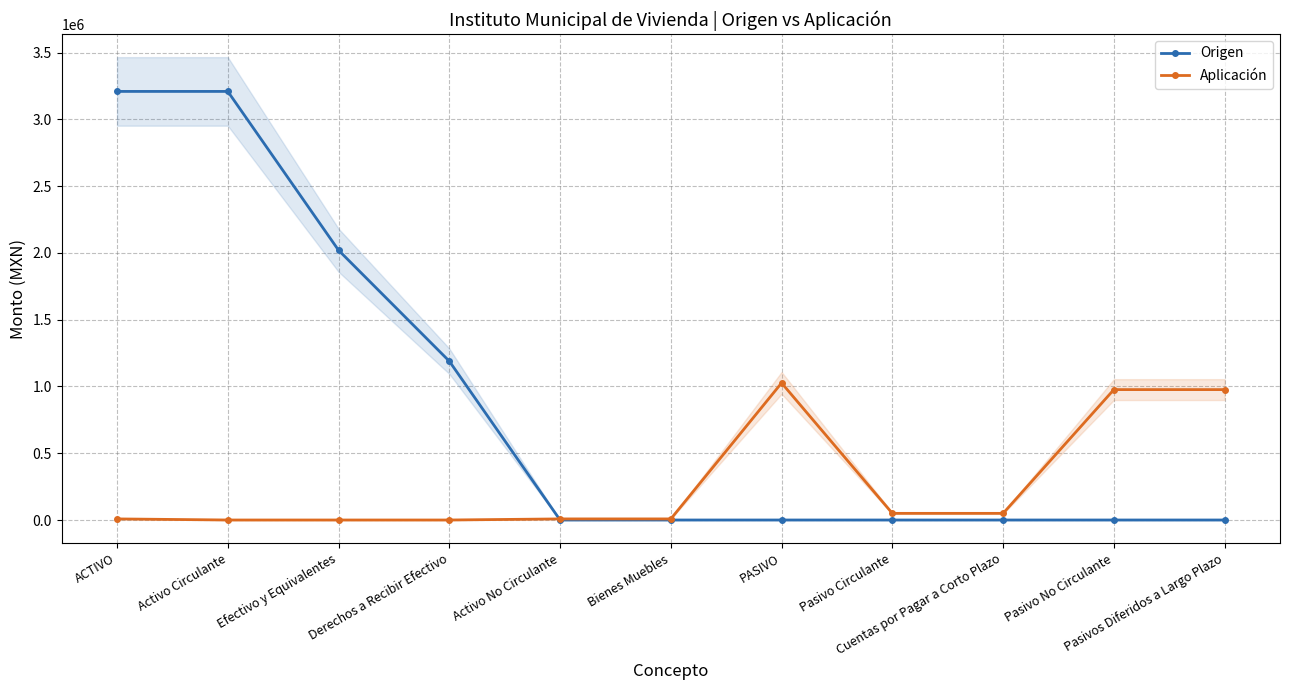

Reading left to right, list all the values displayed in this chart.

Origen: 3209061.7	3209061.7	2019817.6	1189244.1	0.0	0.0	0.0	0.0	0.0	0.0	0.0
Aplicación: 8190.0	0.0	0.0	0.0	8190.0	8190.0	1026162.6	49763.4	49763.4	976399.1	976399.1